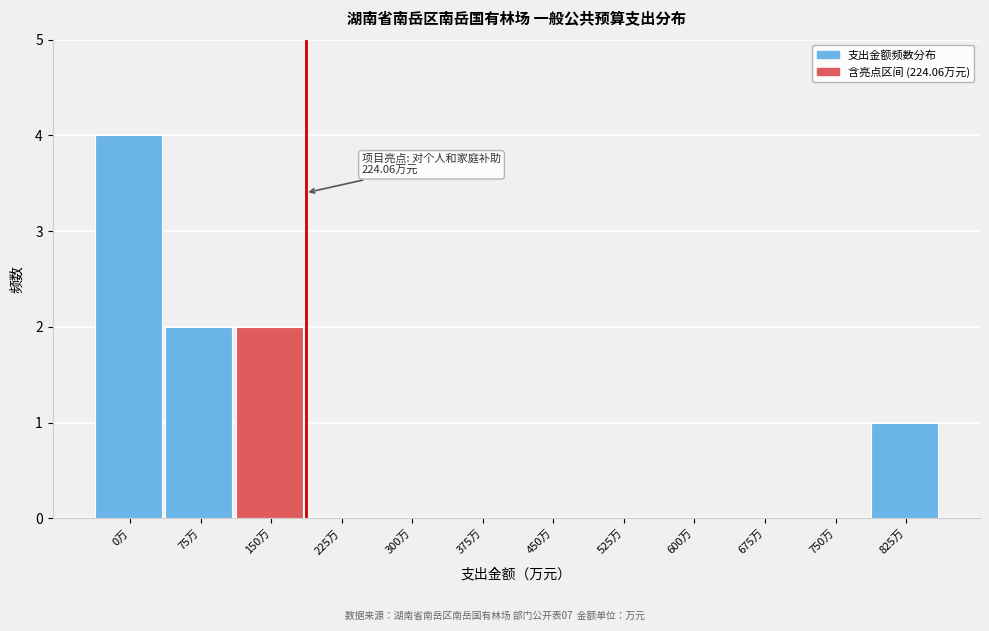

Reading left to right, transcribe all the data shown in this chart.

0万=4	75万=2	150万=2	225万=0	300万=0	375万=0	450万=0	525万=0	600万=0	675万=0	750万=0	825万=1